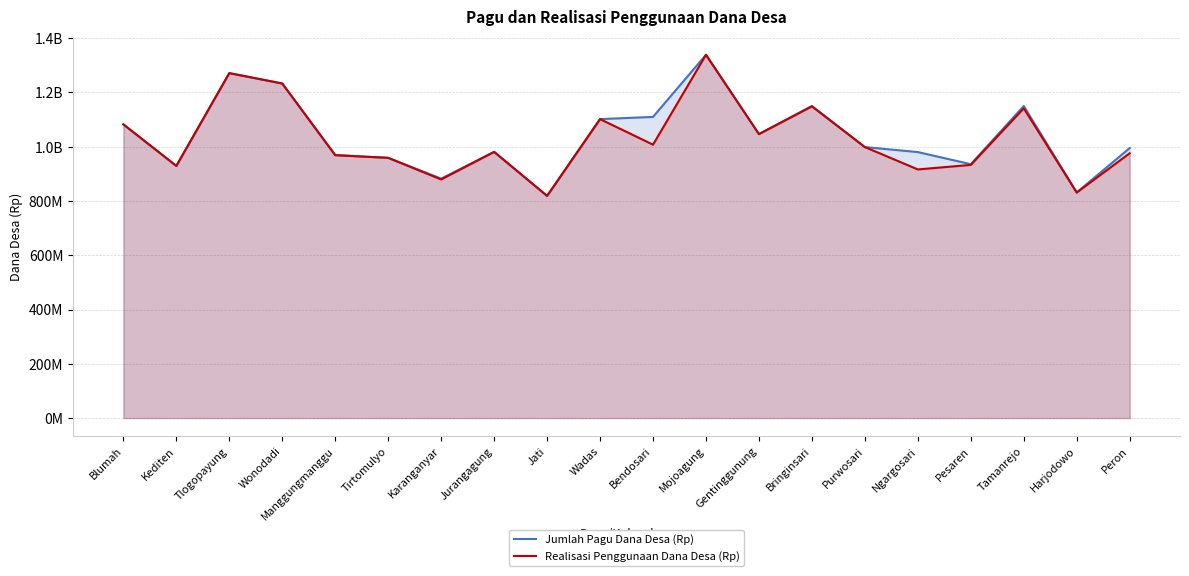

Which has a higher value, Blumah or Harjodowo?

Blumah